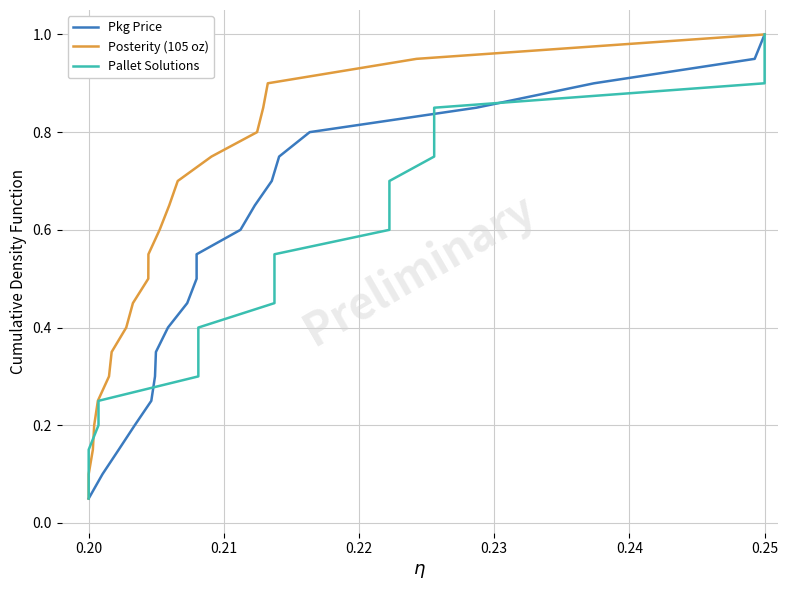

What is the maximum value for Pkg Price?

1.0